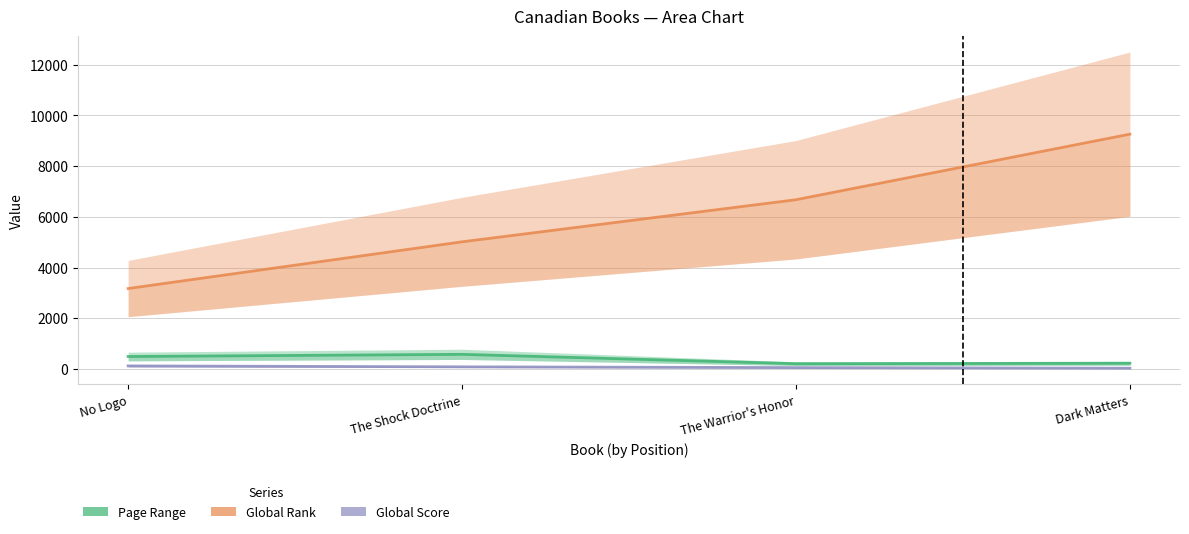

What is the maximum value for Page Range?

576